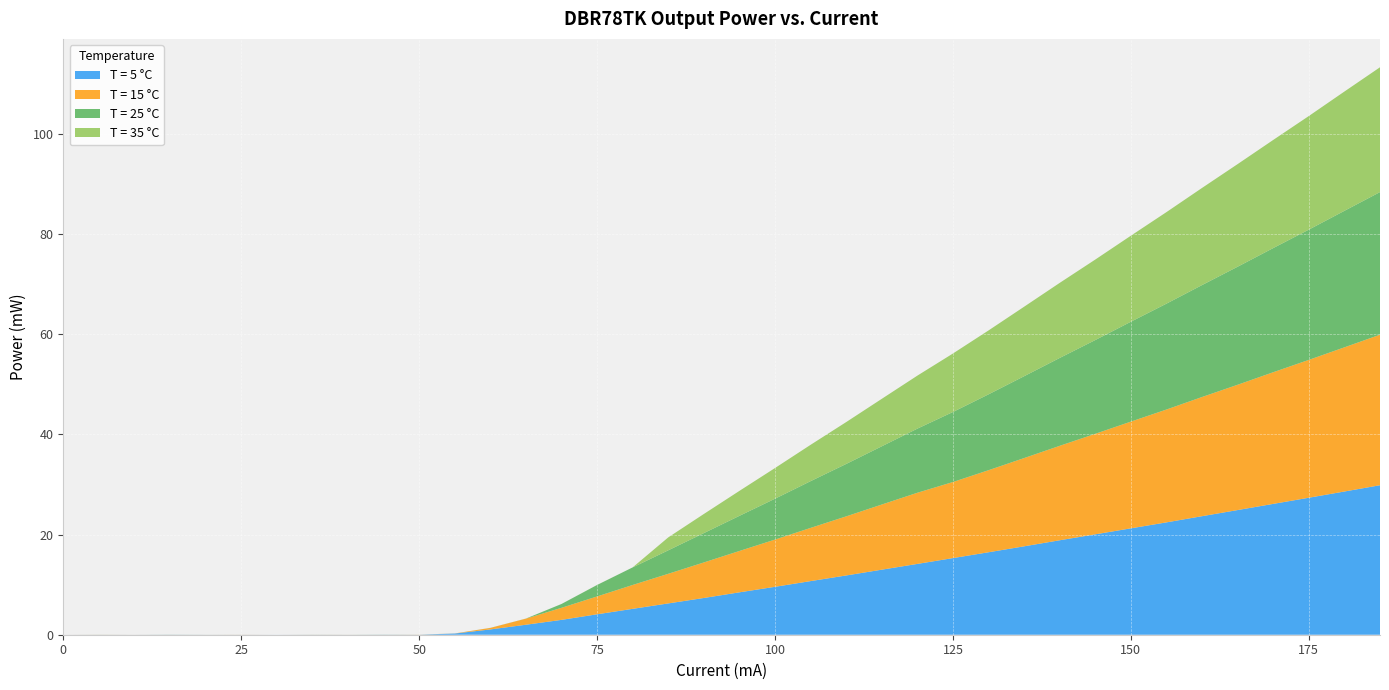

Reading left to right, list all the values displayed in this chart.

T = 5 °C: 0.0	0.0	0.0	0.0	0.0	0.0	0.0	0.0	0.0	0.0	0.0	0.2	1.1	2.0	3.0	4.1	5.2	6.2	7.3	8.5	9.6	10.7	11.8	13.0	14.1	15.3	16.5	17.6	18.9	20.0	21.2	22.4	23.7	24.9	26.1	27.3	28.6	29.8
T = 15 °C: 0.0	0.0	0.0	0.0	0.0	0.0	0.0	0.0	0.0	0.0	0.0	0.0	0.3	1.2	2.4	3.6	4.8	5.9	7.1	8.3	9.4	10.6	11.8	13.0	14.2	15.2	16.4	17.6	18.8	20.1	21.3	22.5	23.8	25.0	26.3	27.5	28.8	30.0
T = 25 °C: 0.0	0.0	0.0	0.0	0.0	0.0	0.0	0.0	0.0	0.0	0.0	0.0	0.0	0.0	0.8	2.3	3.5	4.7	5.9	7.0	8.2	9.3	10.5	11.6	12.8	14.0	15.1	16.3	17.5	18.7	19.9	21.1	22.3	23.6	24.8	26.0	27.2	28.5
T = 35 °C: 0.0	0.0	0.0	0.0	0.0	0.0	0.0	0.0	0.0	0.0	0.0	0.0	0.0	0.0	0.0	0.0	0.0	2.6	3.8	5.0	6.1	7.3	8.4	9.5	10.6	11.7	12.8	13.9	15.0	16.1	17.2	18.3	19.4	20.5	21.6	22.7	23.8	24.9